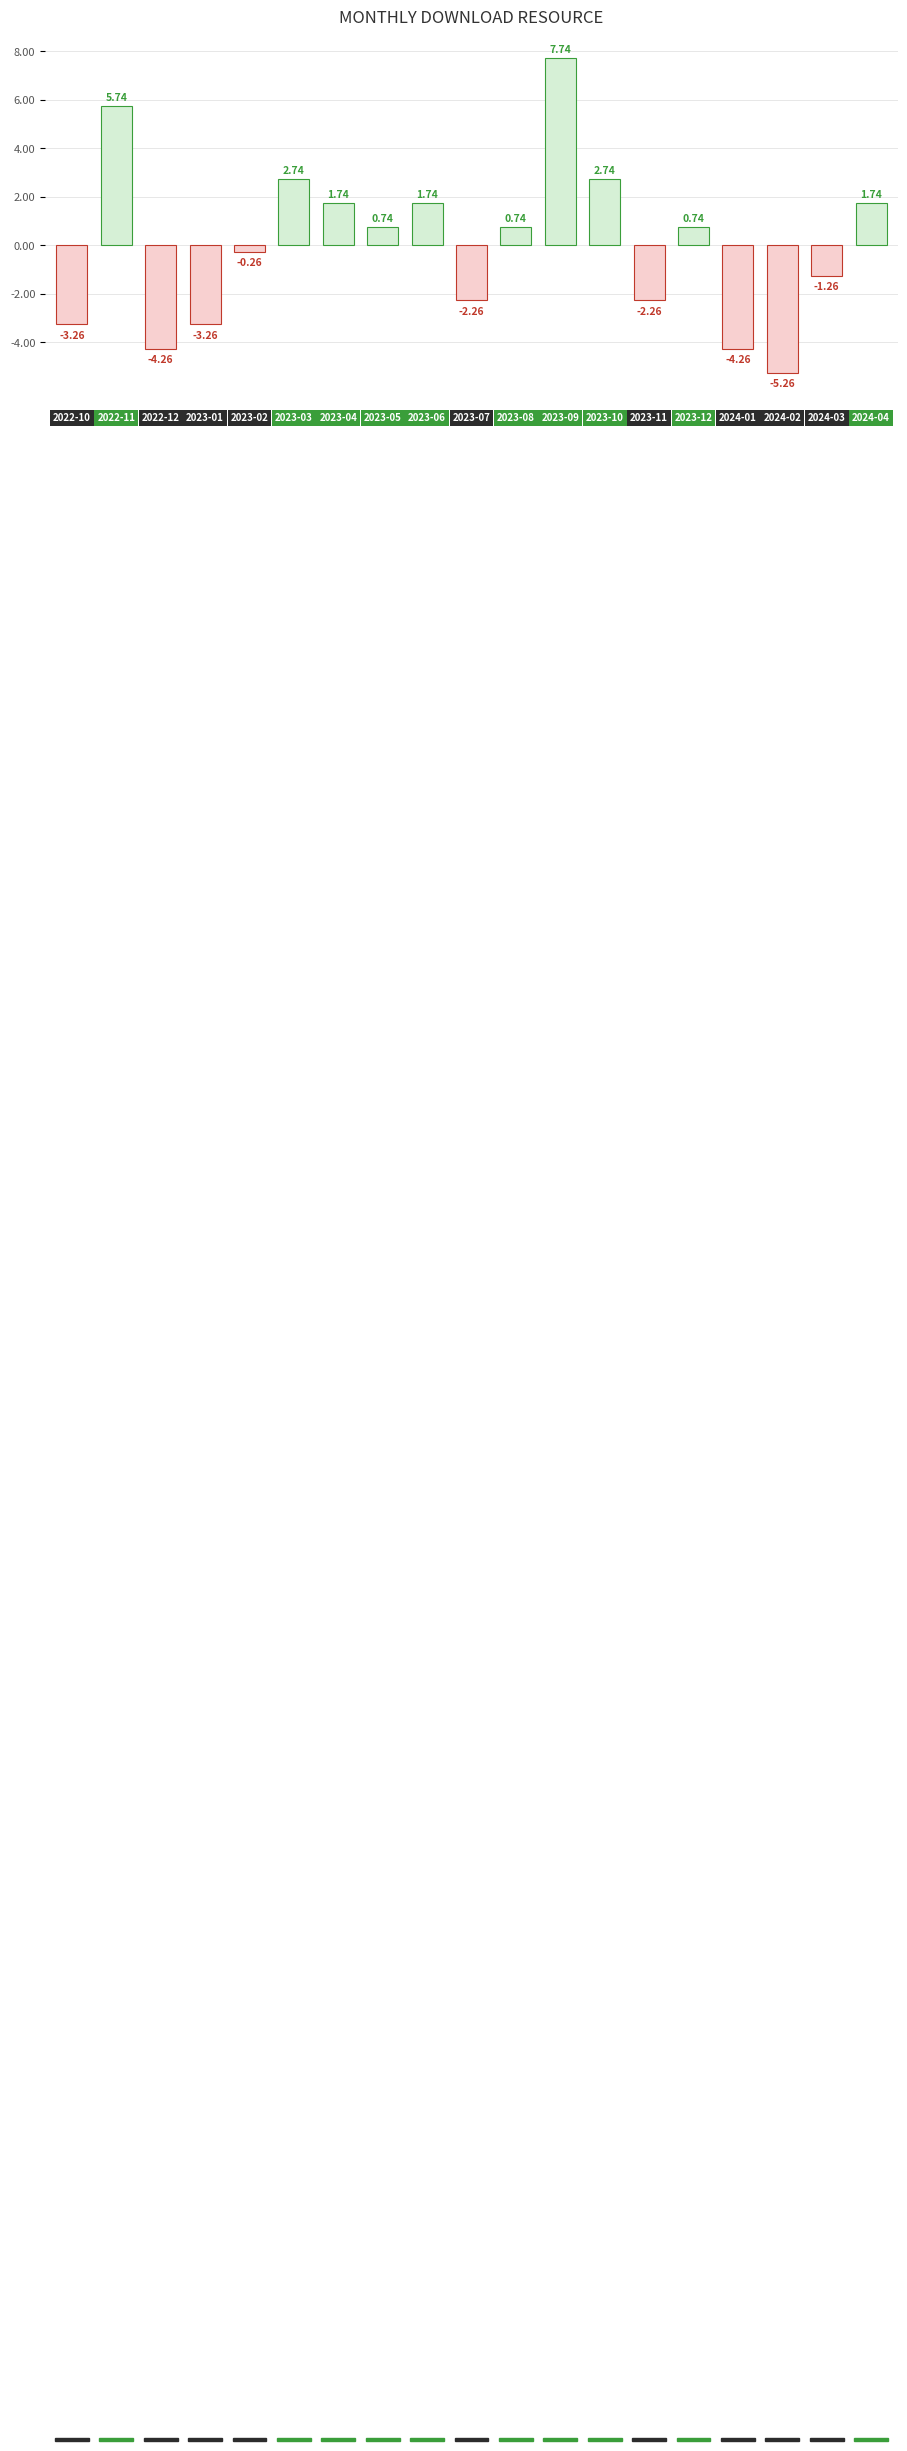

What is the difference between the second highest and minimum values?

11.0